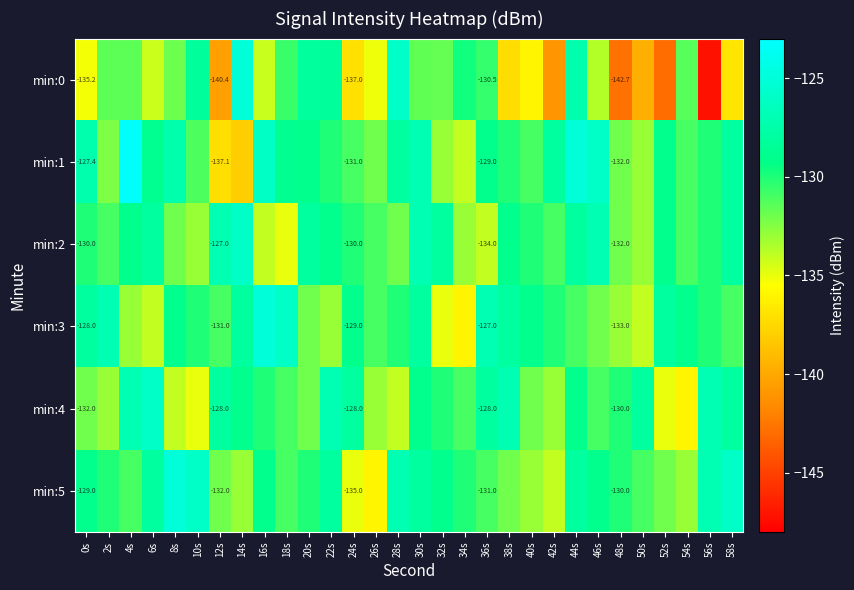

The min:3 series shows -127.0 at 36s. True or false?

True